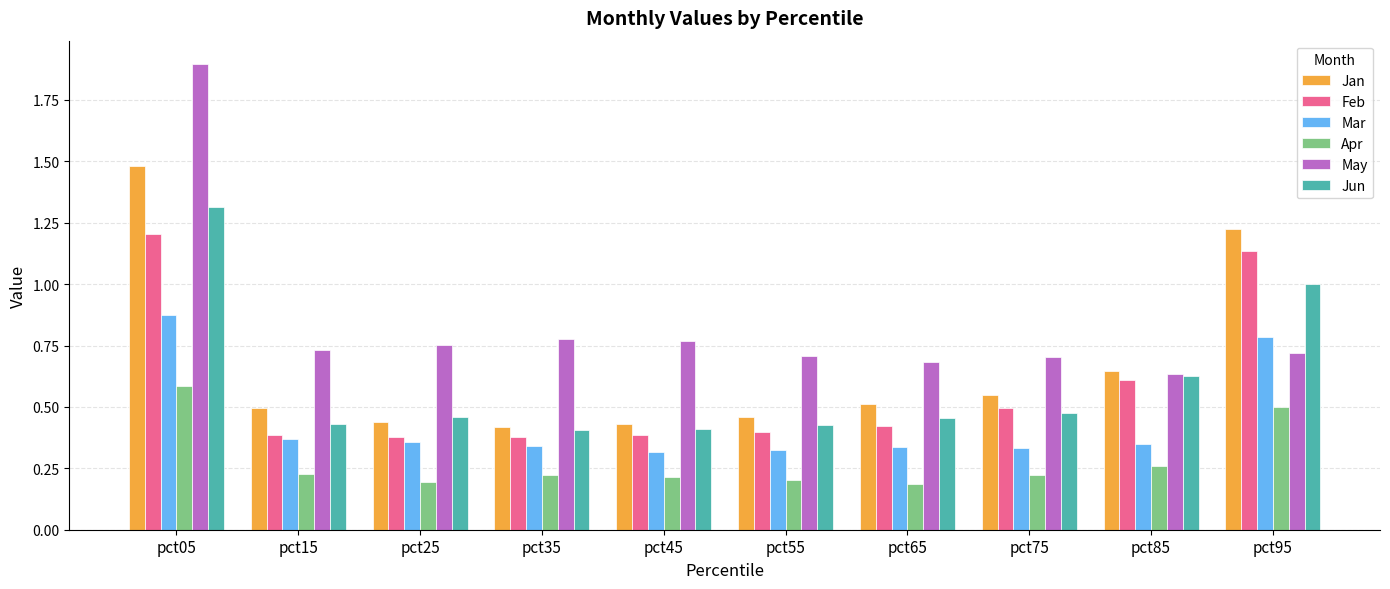

What is the value of the Jun bar at the 10th from the left?

1.0